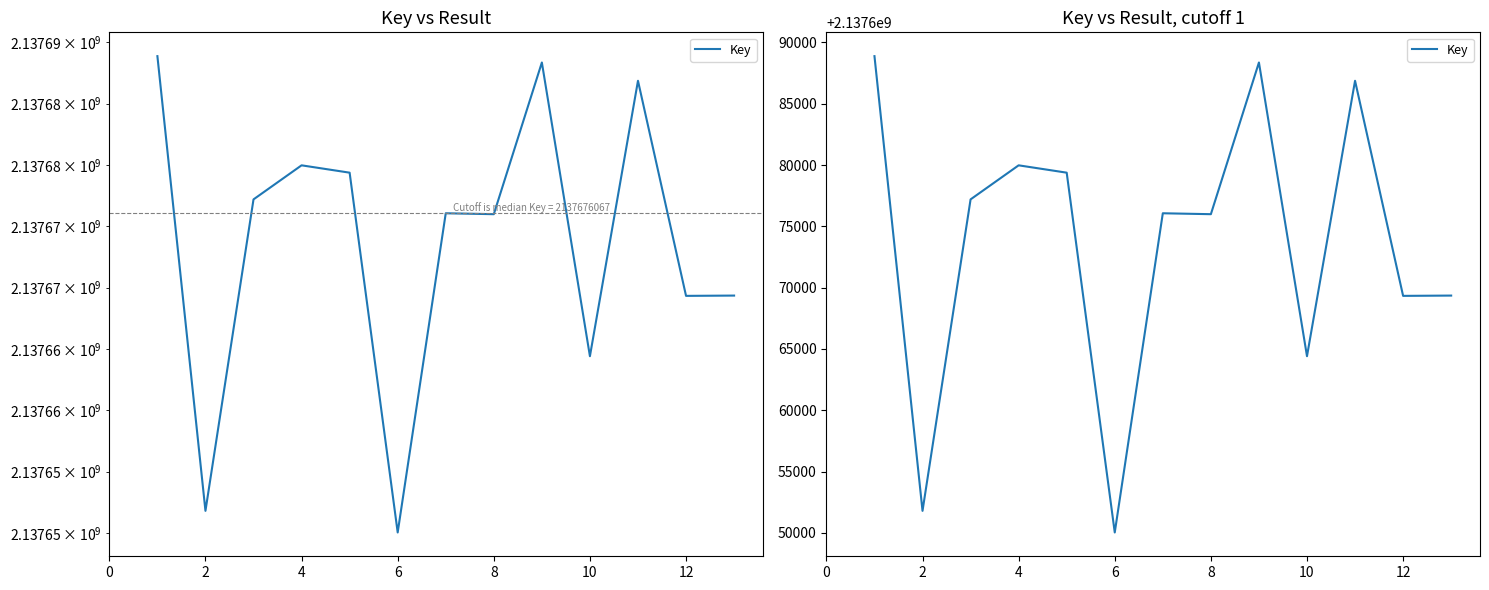

The value at 12 is 2137669356. True or false?

True